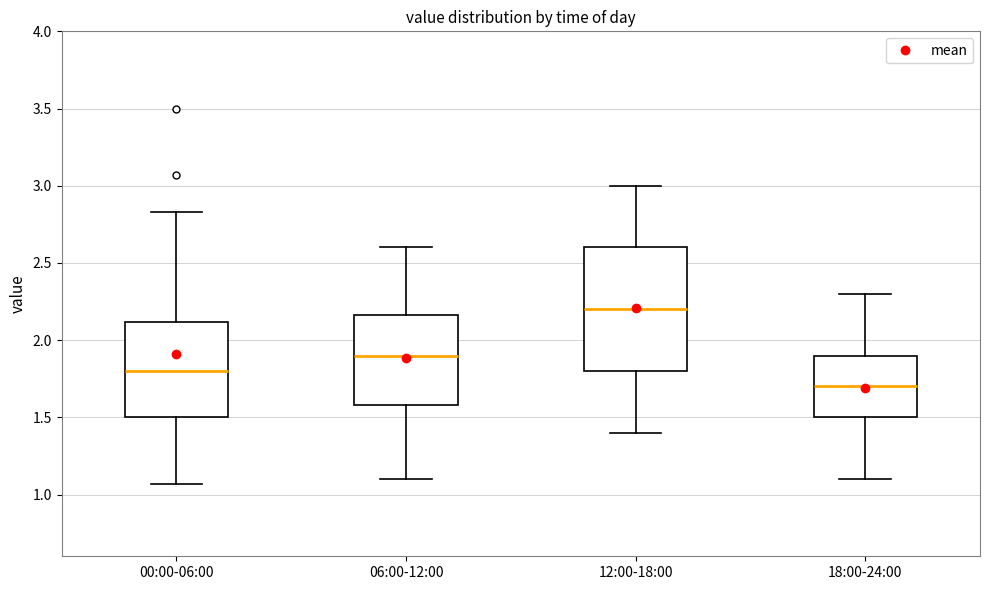

Reading left to right, read every box against the y-axis: the position of its median line, the range the box covers, and the ends of its whiskers. The values are not printed on the chart, so give them approximately, as read against the axis.

00:00-06:00: median 1.80, box 1.50 to 2.10, whiskers 1.05 to 2.85
06:00-12:00: median 1.90, box 1.60 to 2.15, whiskers 1.10 to 2.60
12:00-18:00: median 2.20, box 1.80 to 2.60, whiskers 1.40 to 3.00
18:00-24:00: median 1.70, box 1.50 to 1.90, whiskers 1.10 to 2.30